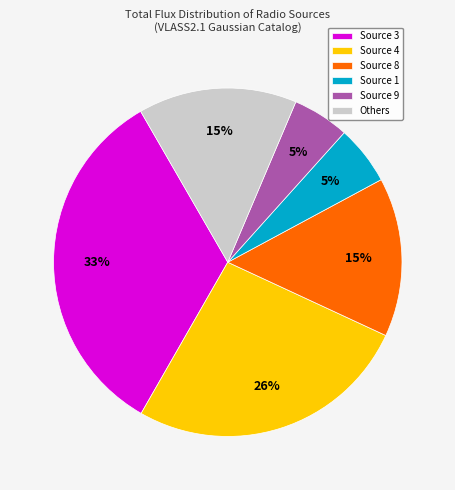

What percentage is the Source 3 slice, to the nearest percent?

33%